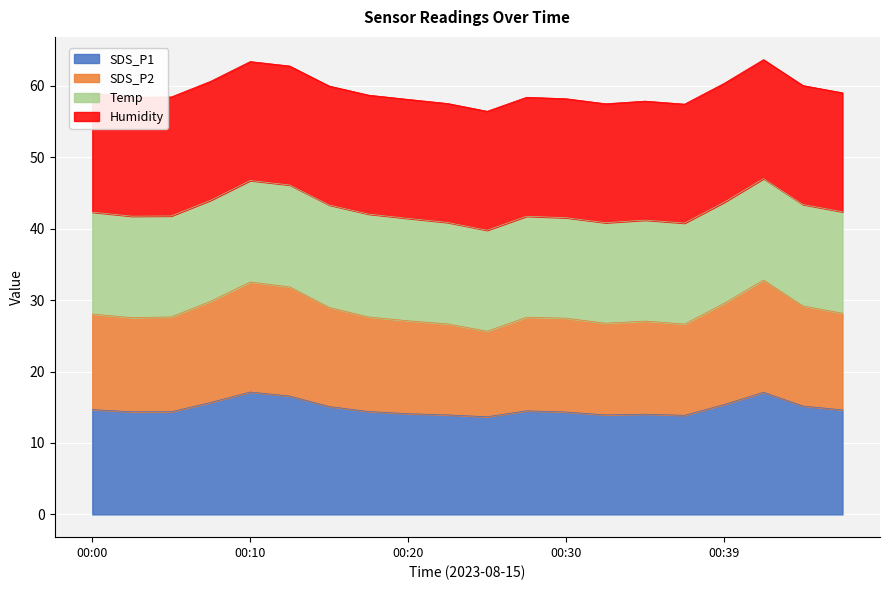

What is the maximum value for SDS_P1?

17.1